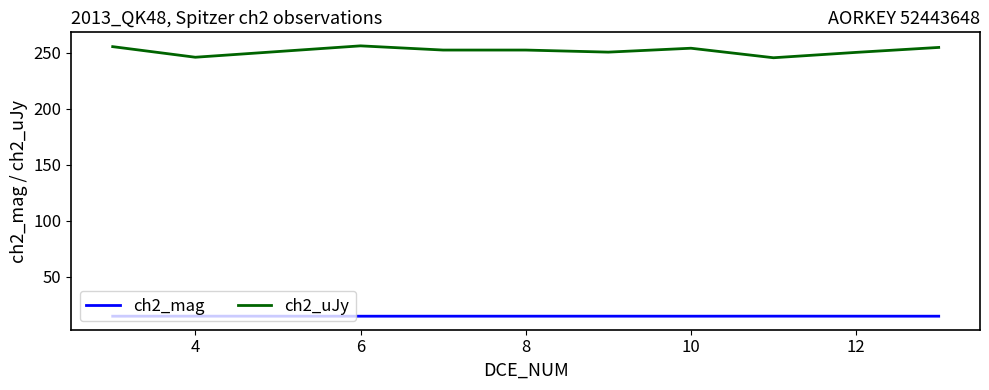

Does the chart have visible grid lines?

No